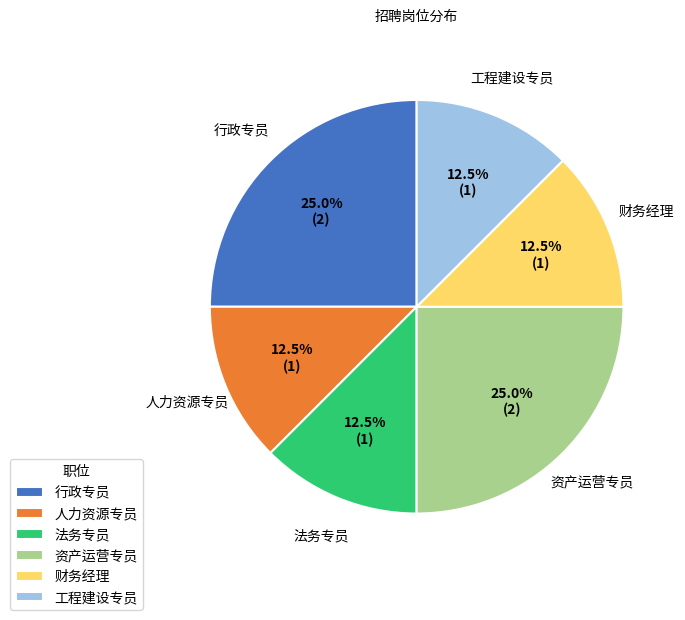

Do 行政专员 and 工程建设专员 together represent more than half of the pie?

No